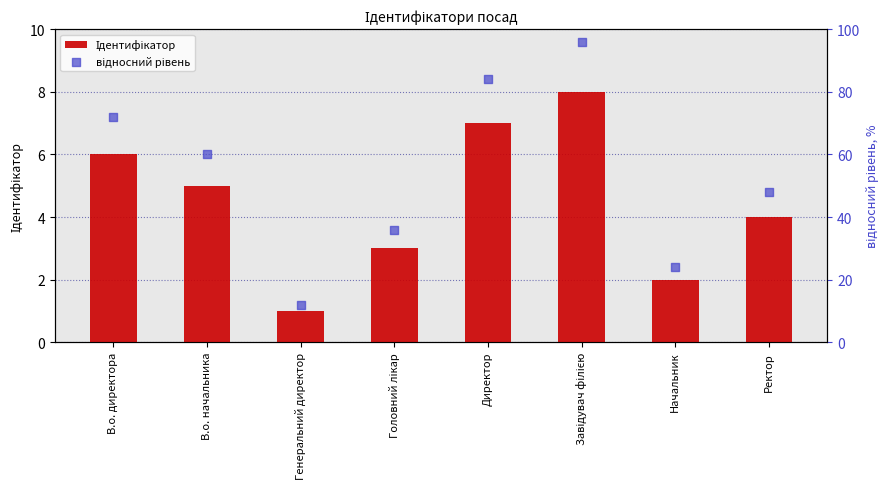

At which category is the sum across all series the highest?

Завідувач філією